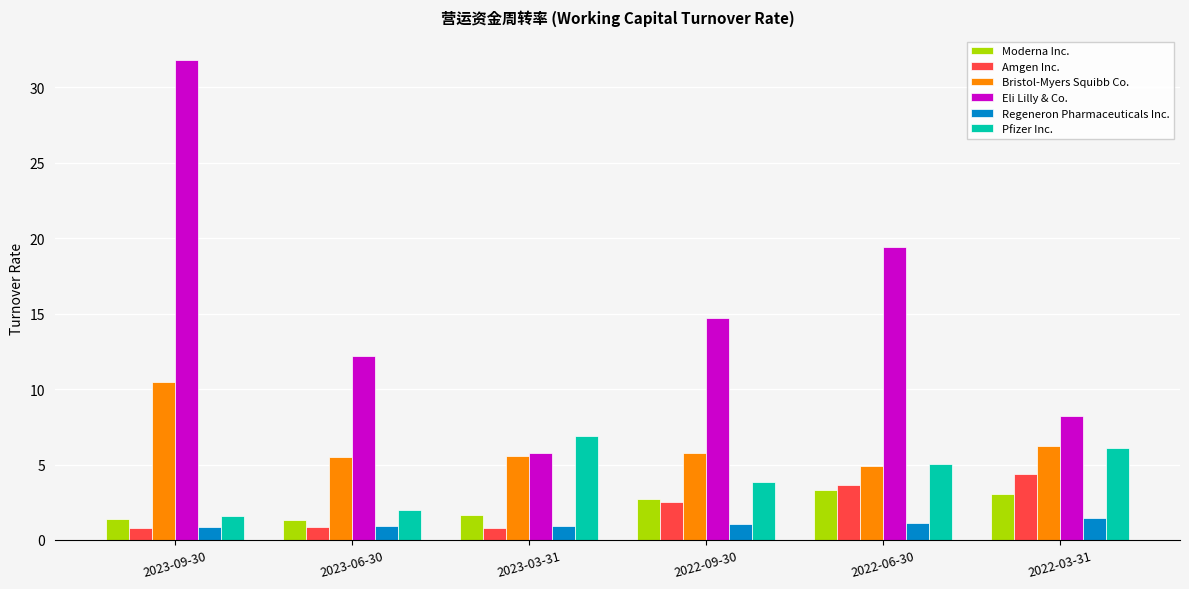

Between 2023-09-30 and 2023-06-30, which series saw the biggest shift?

Eli Lilly & Co.